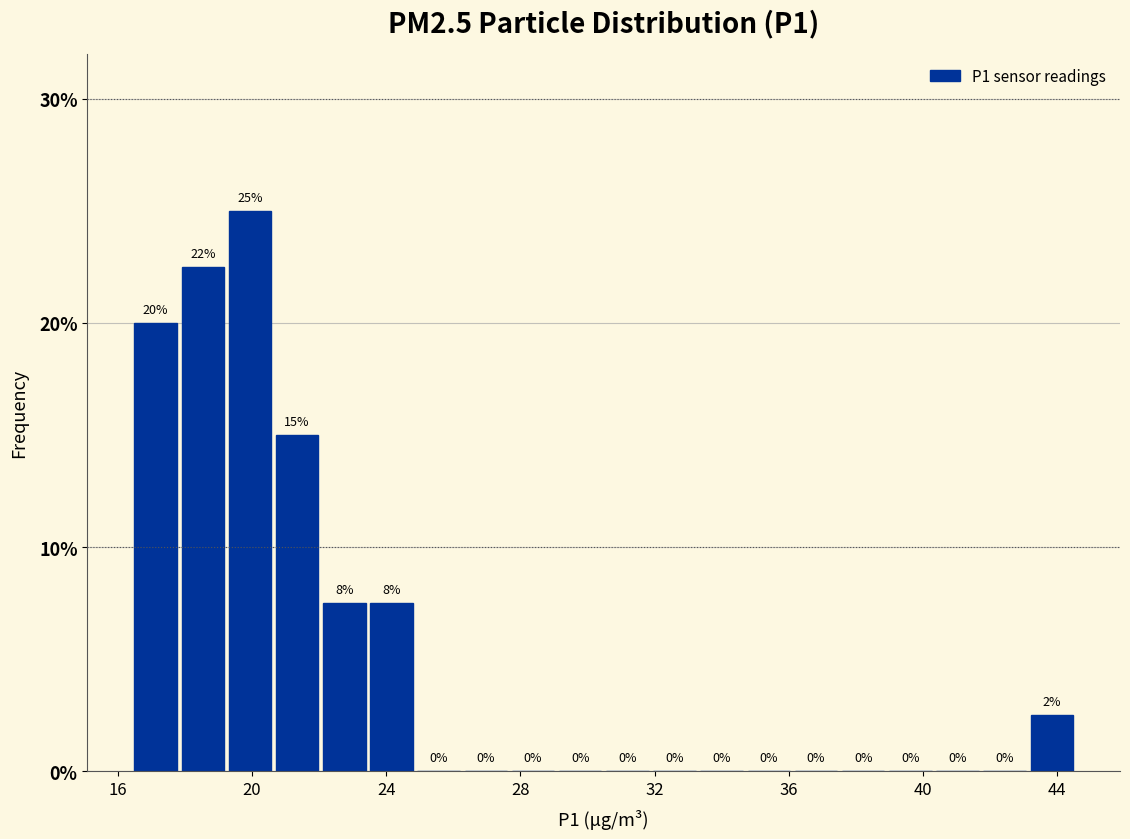

Around what value on the x-axis is the tallest bar? Give the approximate position of its centre, as read against the axis.

20.0